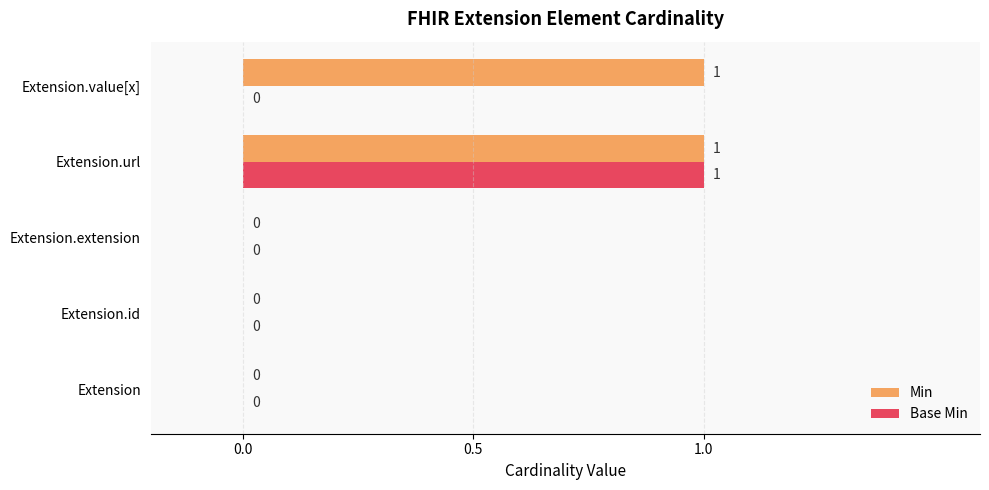

At which category is the sum across all series the highest?

Extension.url